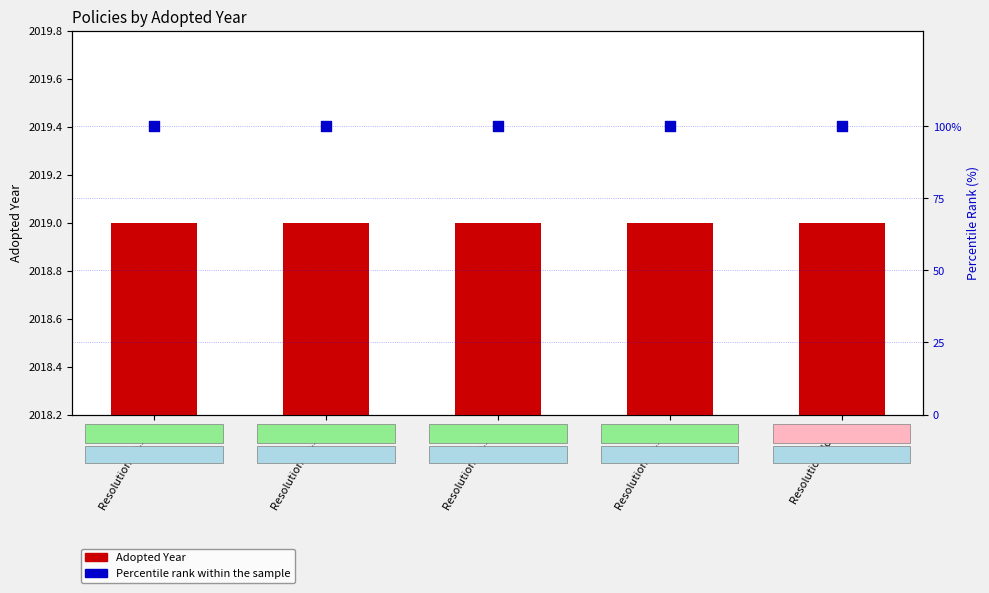

Which series contains the highest Y value?

Adopted Year